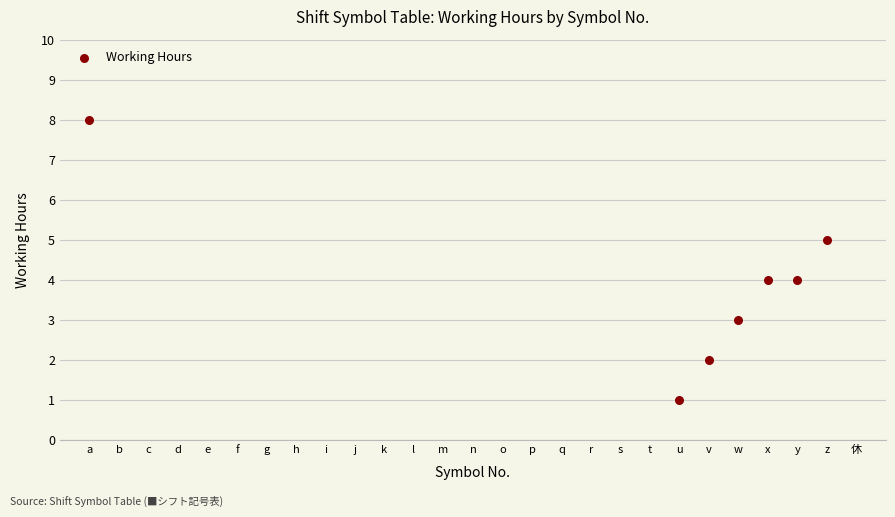

What is the range of X values (max minus min)?

25